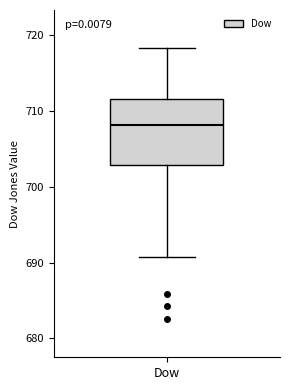

Read this box plot against the y-axis: the position of the median line, the range covered by the box, and the ends of both whiskers. The values are not printed on the chart, so give them approximately, as read against the axis.

median 708, box 703 to 712, whiskers 691 to 718